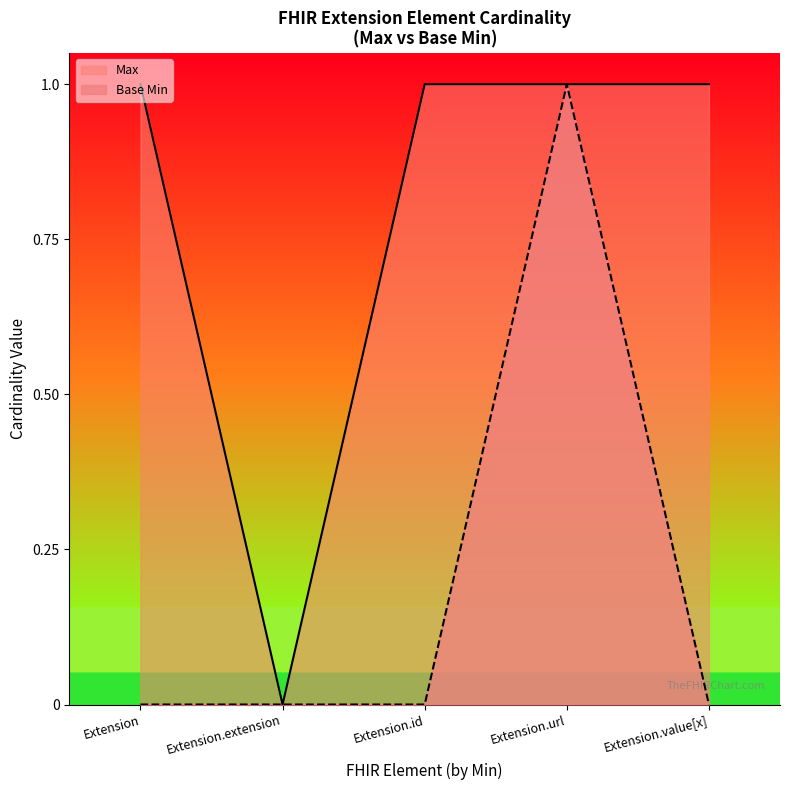

What position from the left is Extension.id?

3